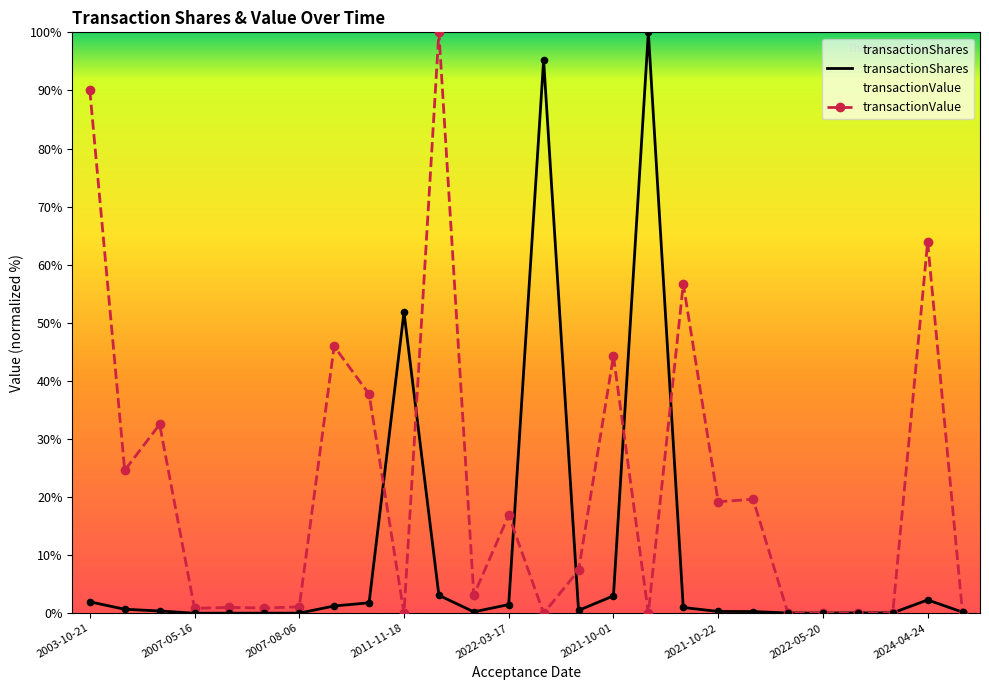

Which series reaches the maximum Y coordinate?

transactionShares